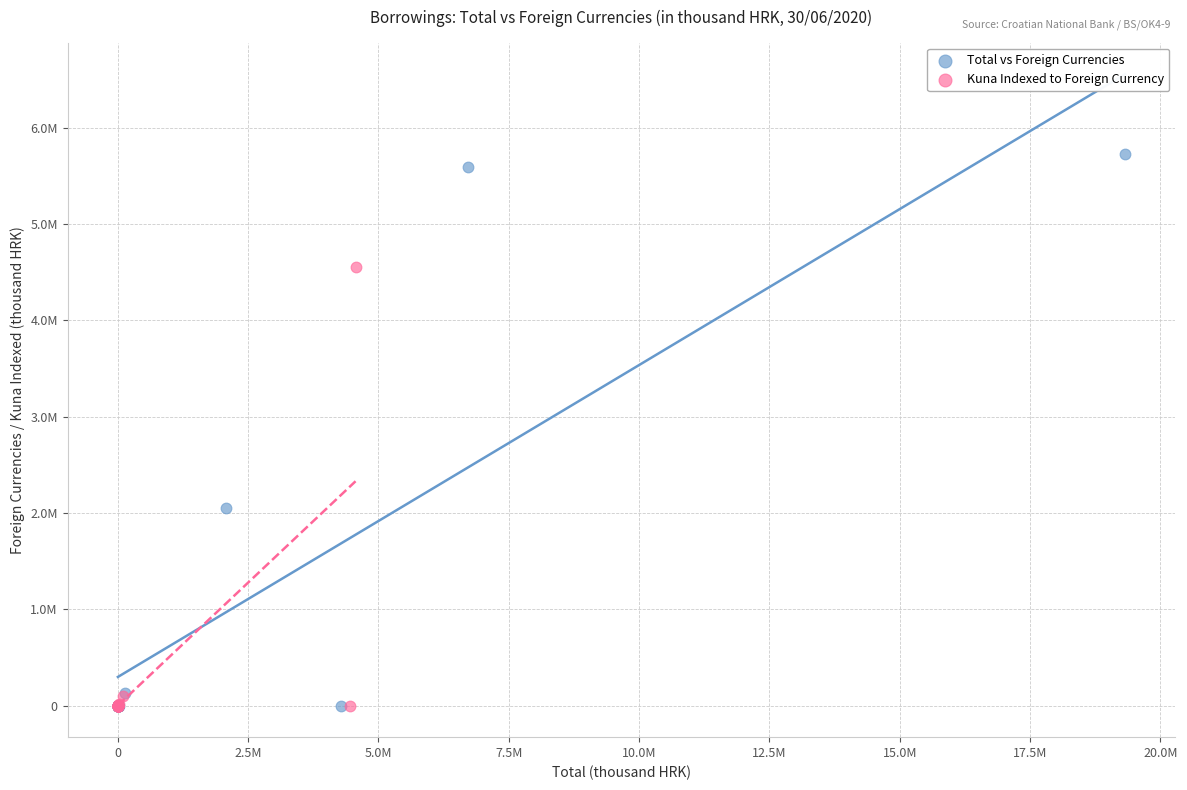

What are all the series names shown in the legend?

Total vs Foreign Currencies, Kuna Indexed to Foreign Currency